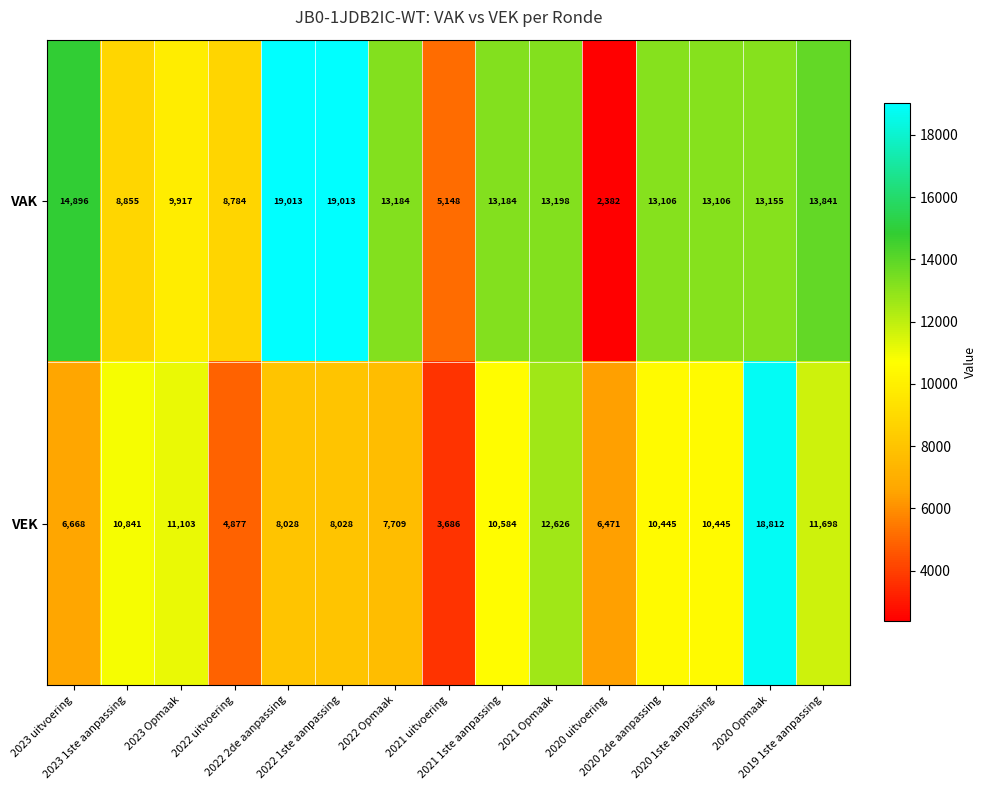

Rank the series by their average value, from lowest to highest.

VEK, VAK